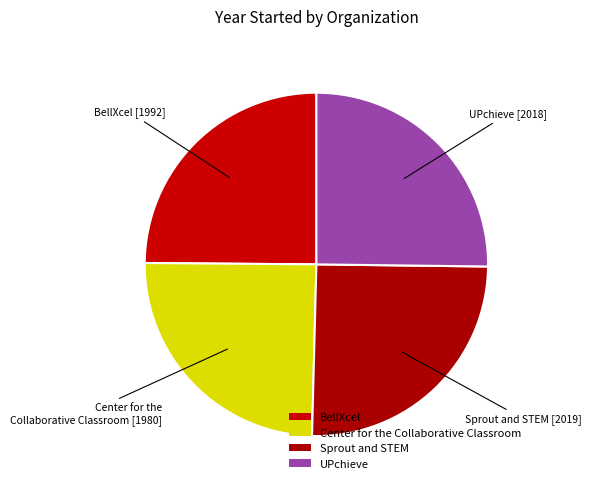

What percentage is NOT represented by UPchieve?

74.8%